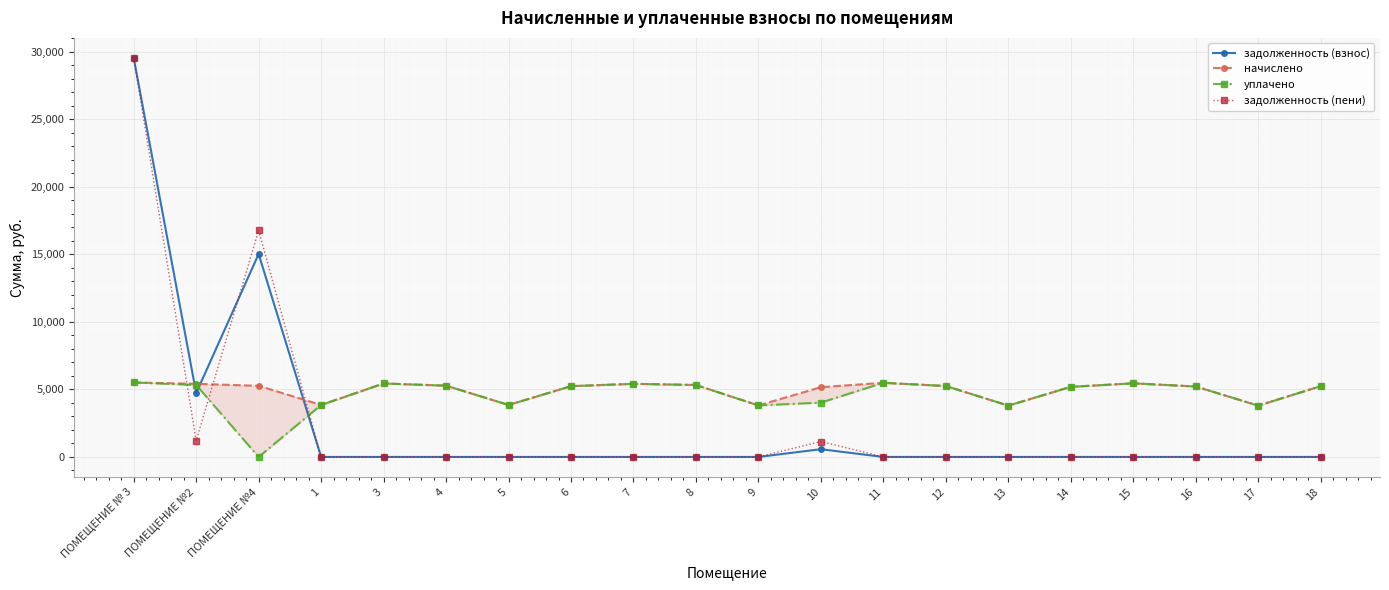

The уплачено series shows 2255.9 at 13. True or false?

False